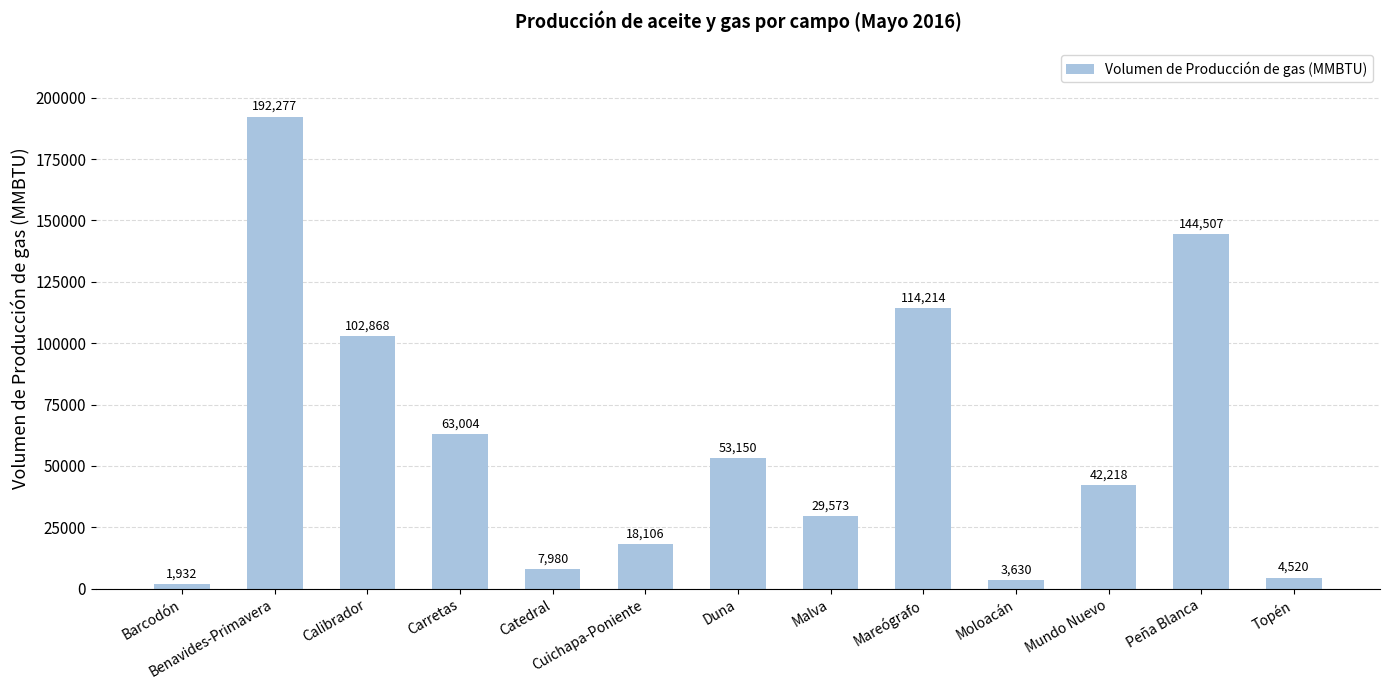

How many series are shown in this chart?

1